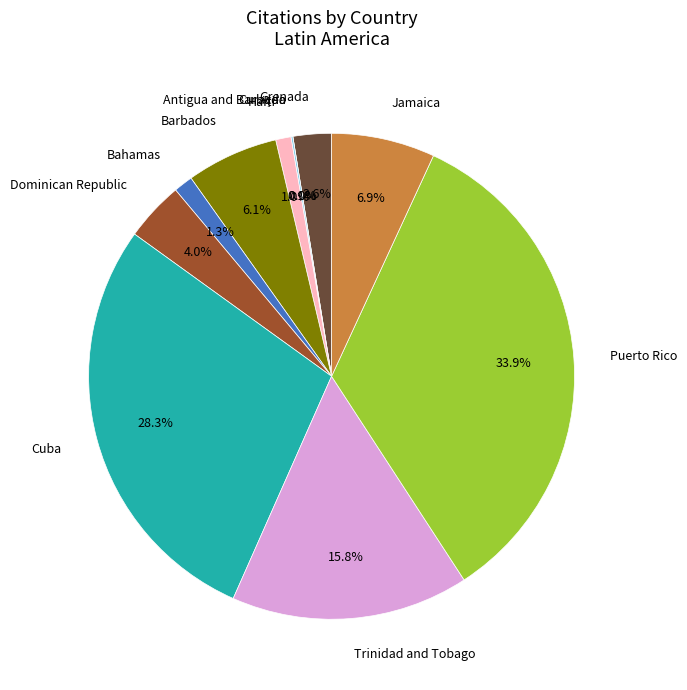

How many segments does this pie chart have?

11